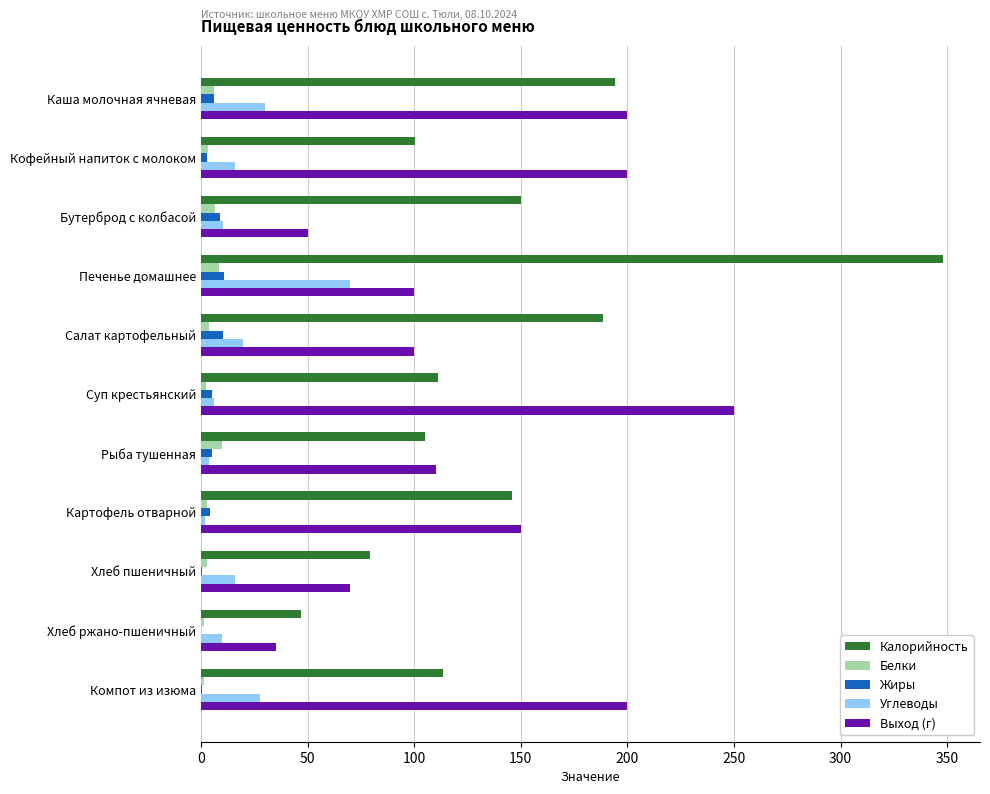

At which label does Калорийность reach its peak?

Печенье домашнее